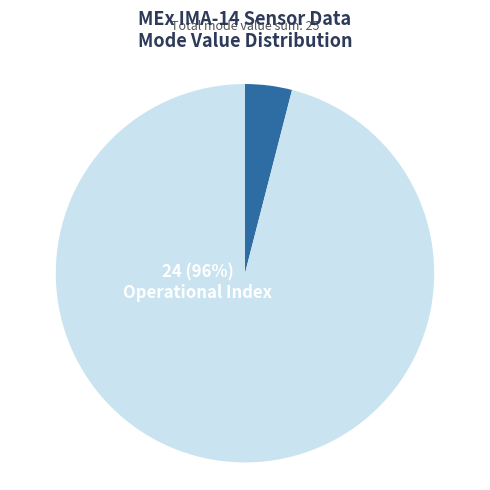

How many segments does this pie chart have?

2